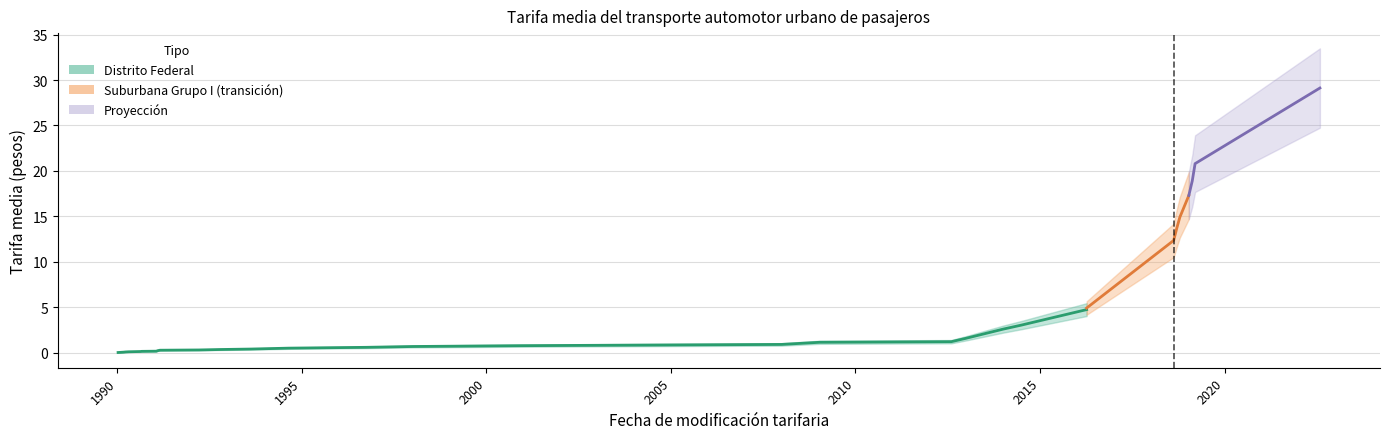

What is the total value across all series at 1990-02-02?

0.1